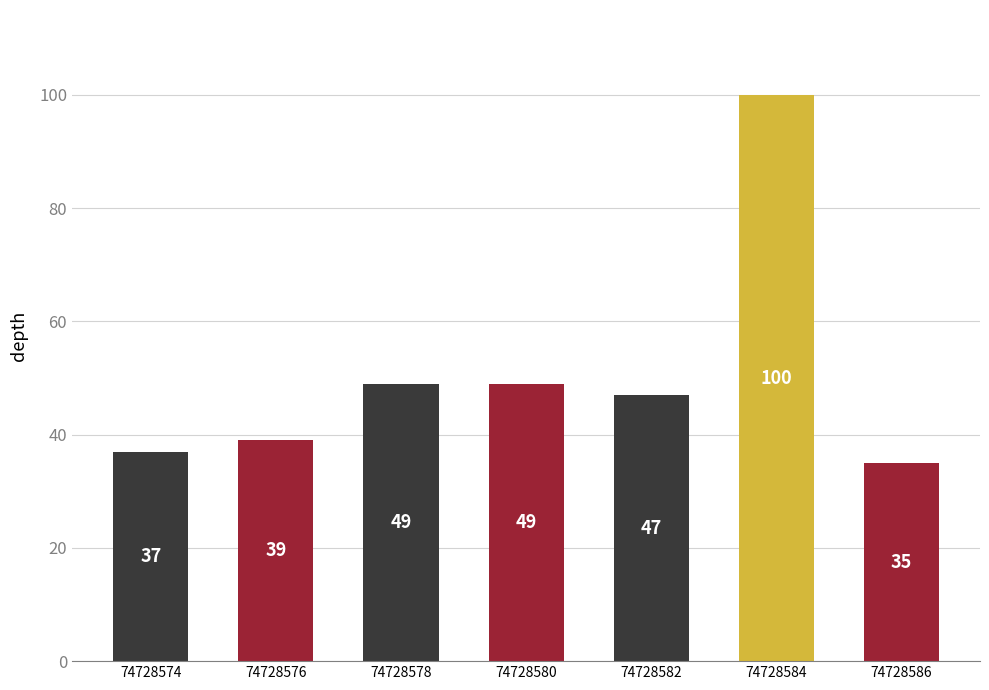

Which category has the highest value across all series?

74728584